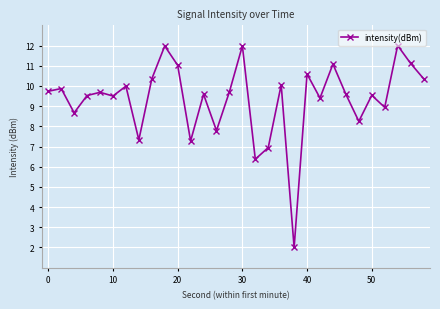

How many data points are less than 9?

9